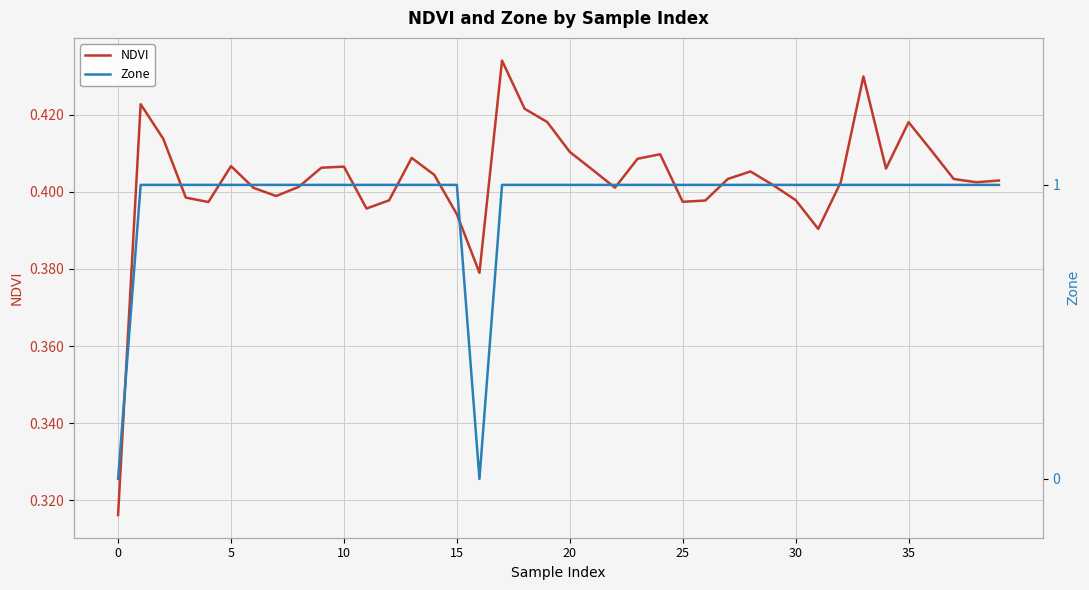

What is the highest value of the Zone series?

1.0